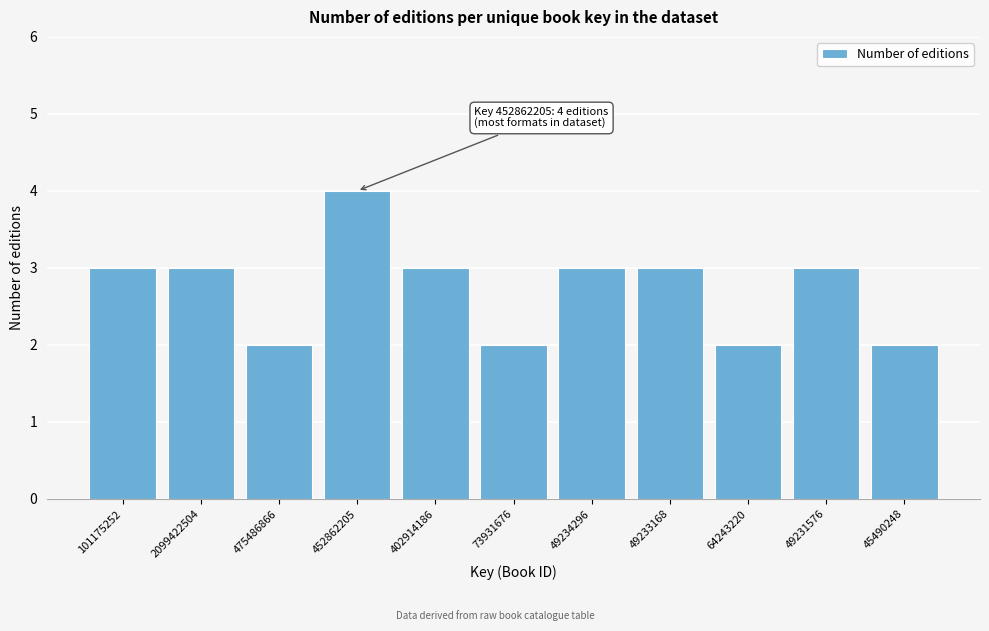

Reading left to right, list all the values displayed in this chart.

101175252=3	2099422504=3	475486866=2	452862205=4	402914186=3	73931676=2	49234296=3	49233168=3	64243220=2	49231576=3	45490248=2